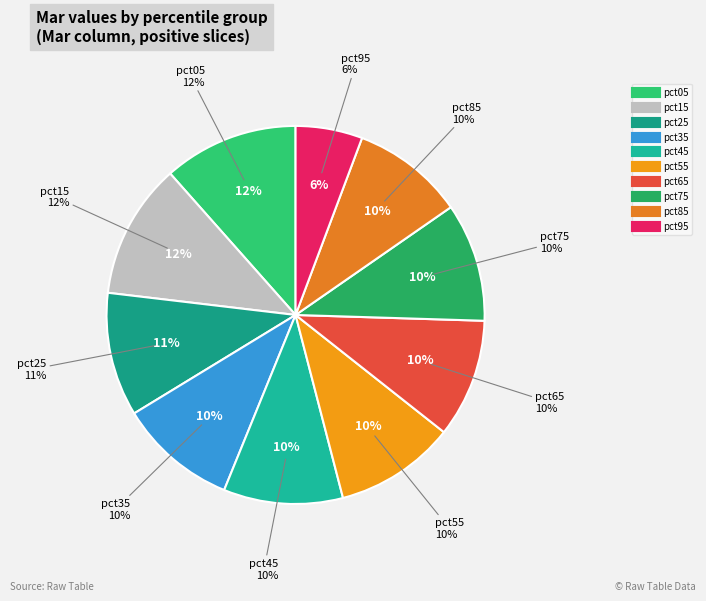

Does pct45 account for over 50% of the chart?

No